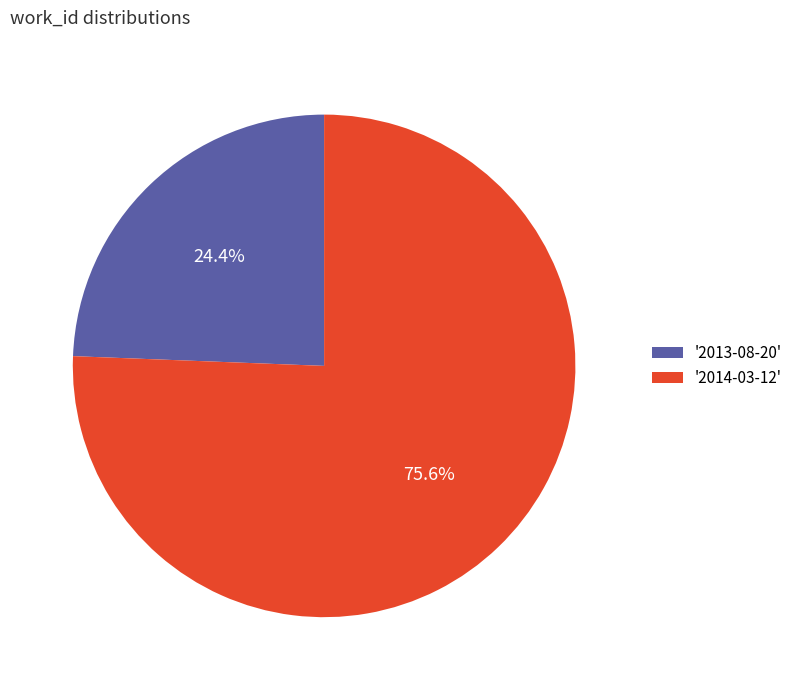

What is the total percentage of '2013-08-20' and '2014-03-12'?

100.0%